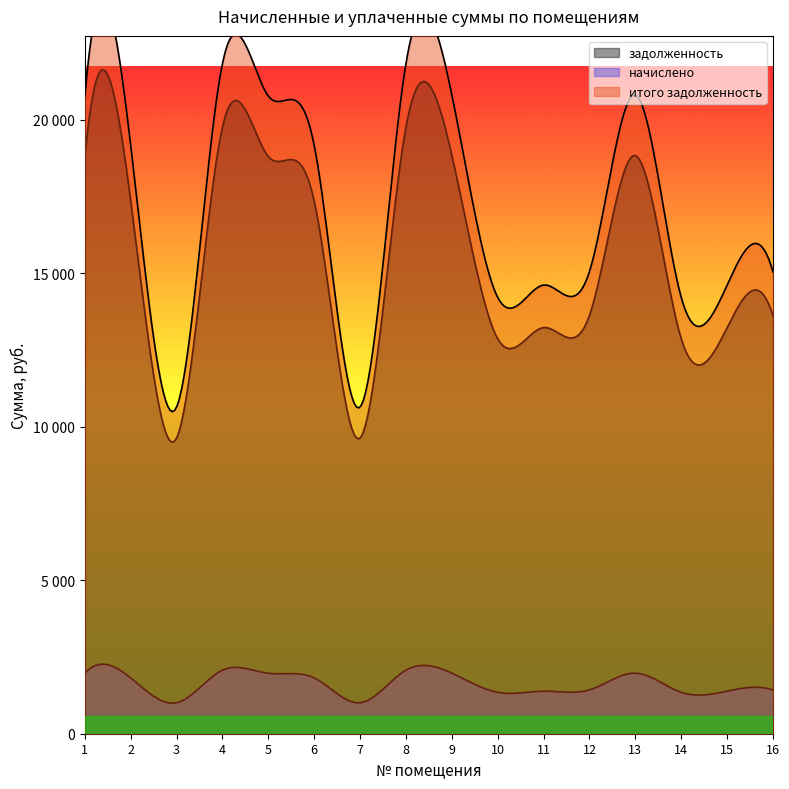

Which series has the largest range (max minus min)?

итого задолженность